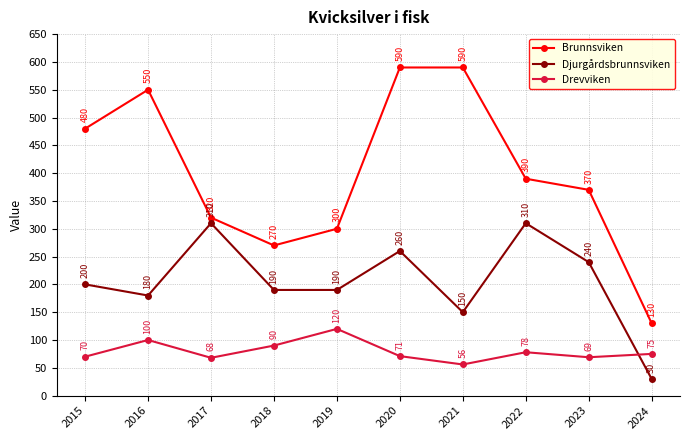

True or false: Djurgårdsbrunnsviken and Drevviken cross at least once.

True